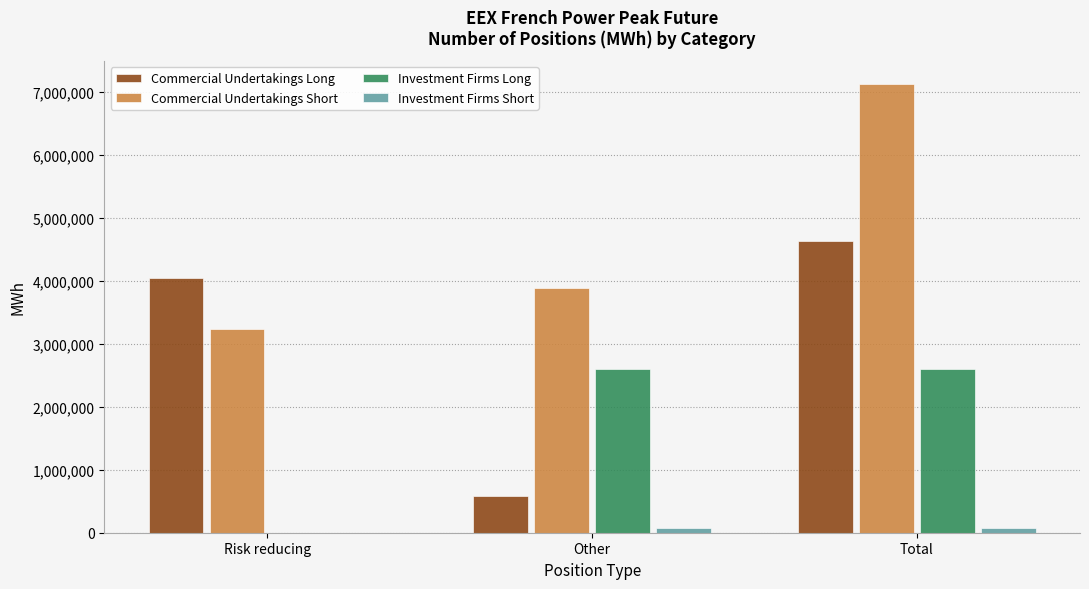

What is the average value of the Investment Firms Short series?

53104